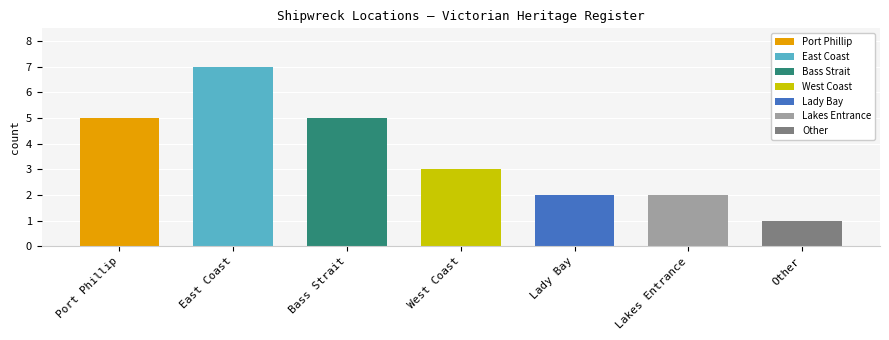

What is the label of the 1st bar from the left?

Port Phillip